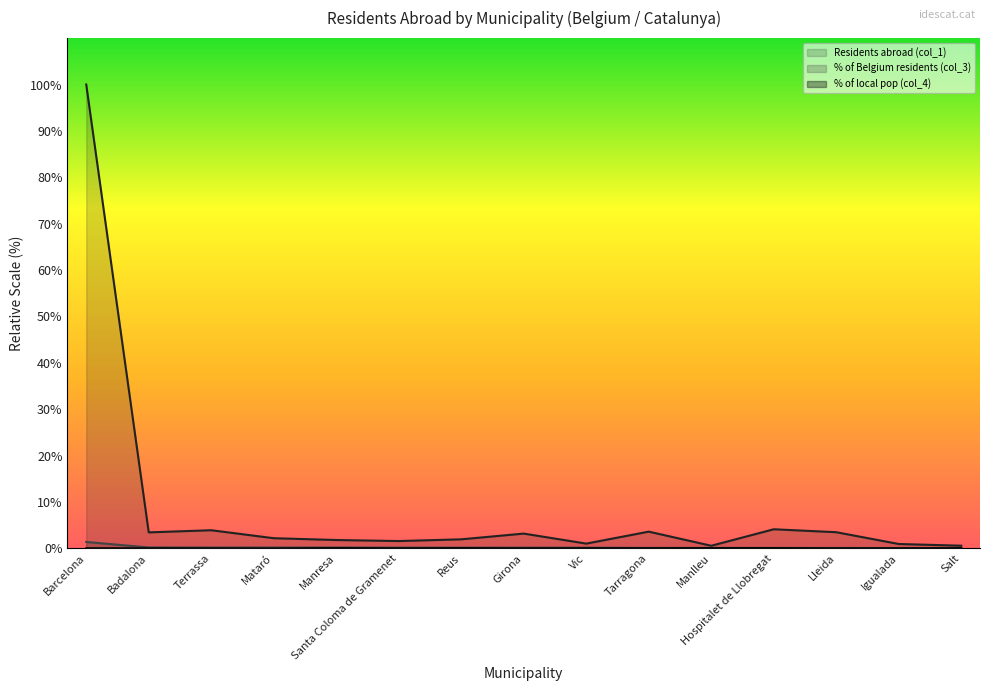

Where does the Residents abroad (col_1) series first go above 2?

Barcelona